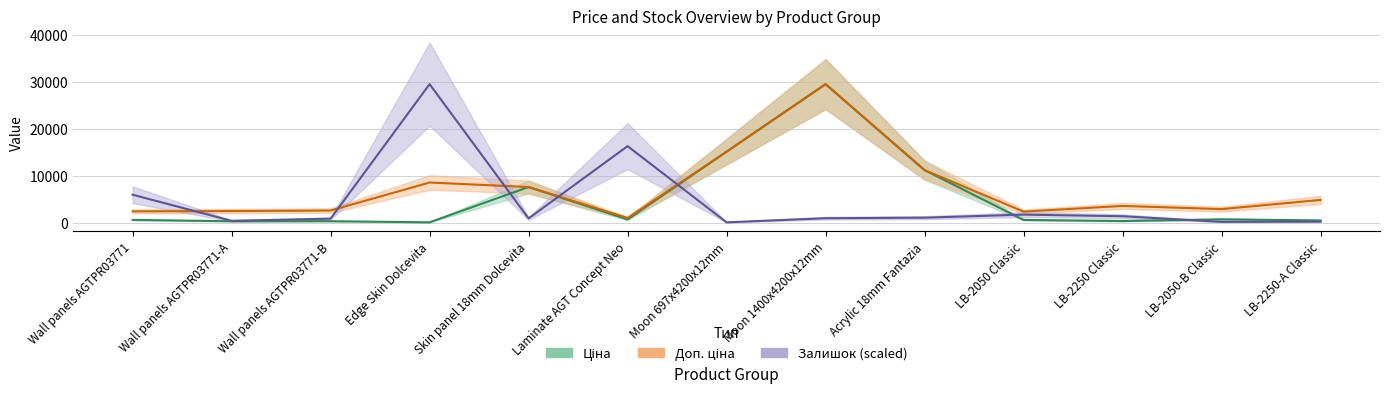

The value of Залишок at Wall panels AGTPR03771-B is 863.1. True or false?

True